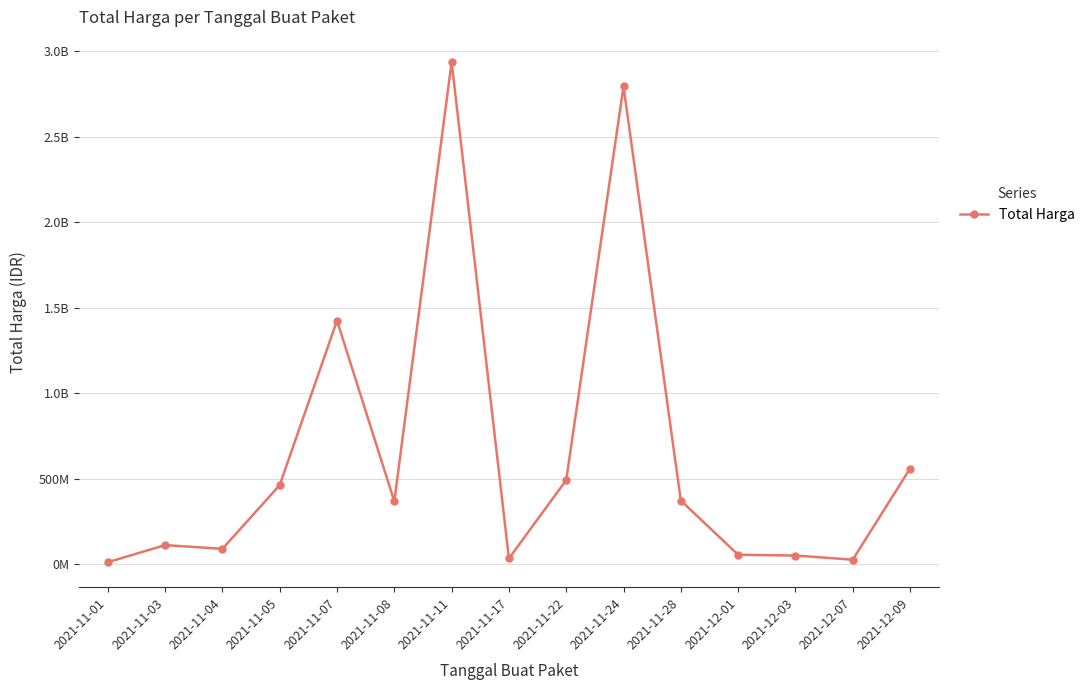

How many lines are shown in the chart?

1